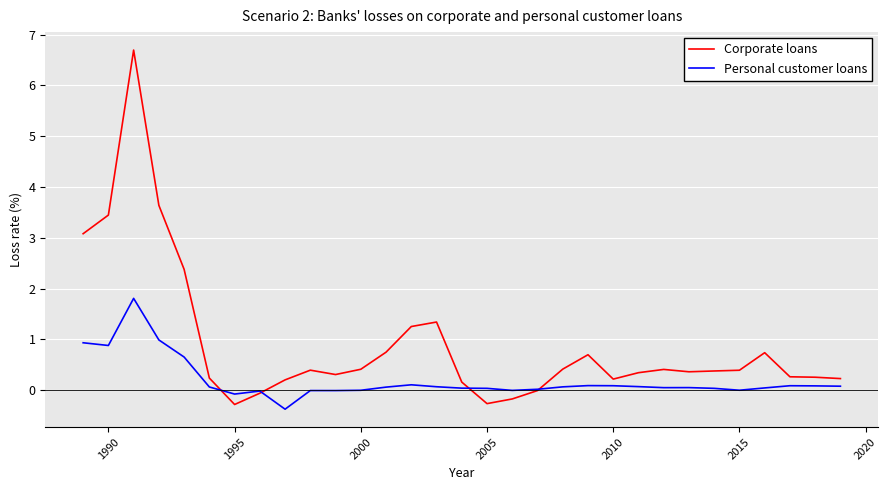

Rank the series by their average value, from lowest to highest.

Personal customer loans, Corporate loans